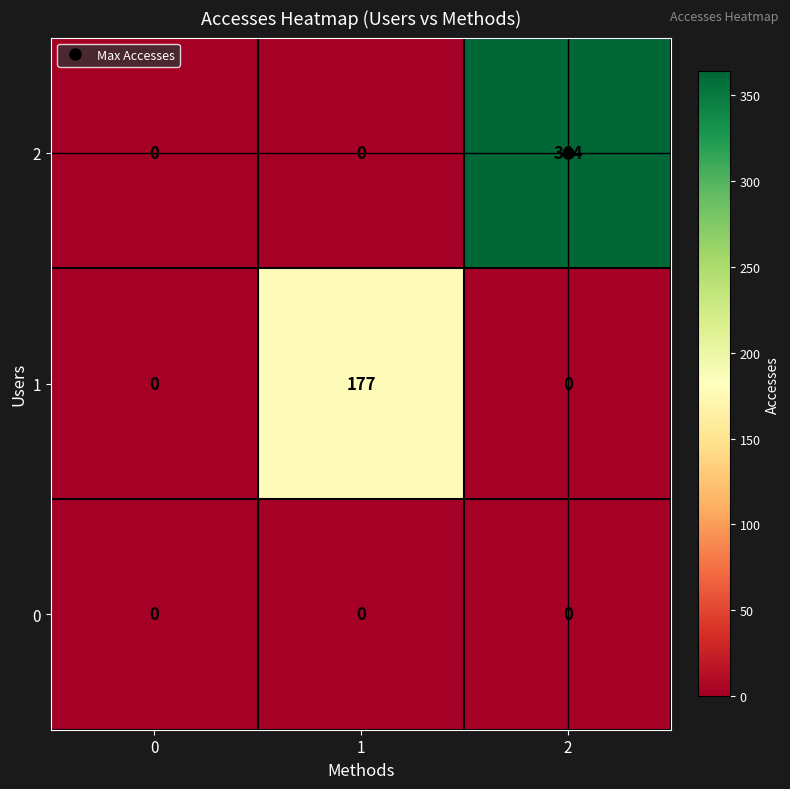

What is the average value of the 2 series?

121